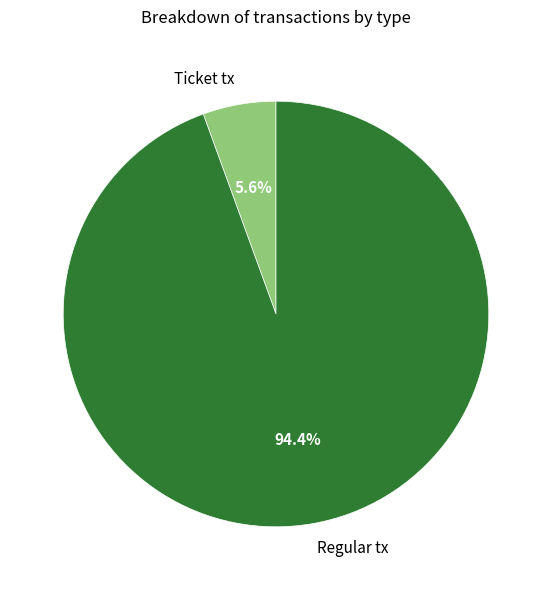

To the nearest percent, what is the difference between the largest and smallest slice percentages?

89%